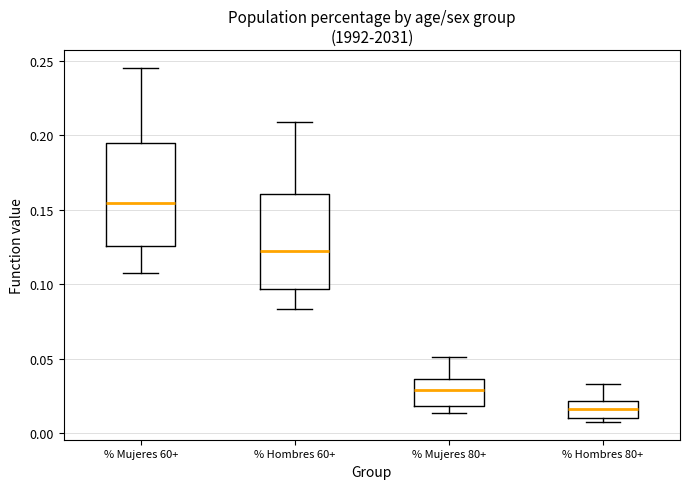

Reading left to right, read every box against the y-axis: the position of its median line, the range the box covers, and the ends of its whiskers. The values are not printed on the chart, so give them approximately, as read against the axis.

% Mujeres 60+: median 0.155, box 0.125 to 0.195, whiskers 0.105 to 0.245
% Hombres 60+: median 0.125, box 0.095 to 0.160, whiskers 0.085 to 0.210
% Mujeres 80+: median 0.030, box 0.020 to 0.035, whiskers 0.015 to 0.050
% Hombres 80+: median 0.015, box 0.010 to 0.020, whiskers 0.010 (just below the box's lower edge) to 0.035